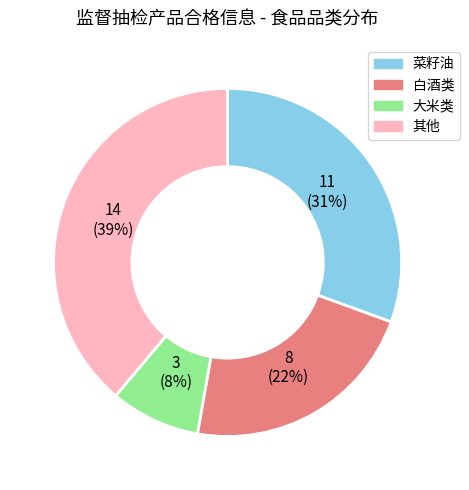

How many segments does this pie chart have?

4